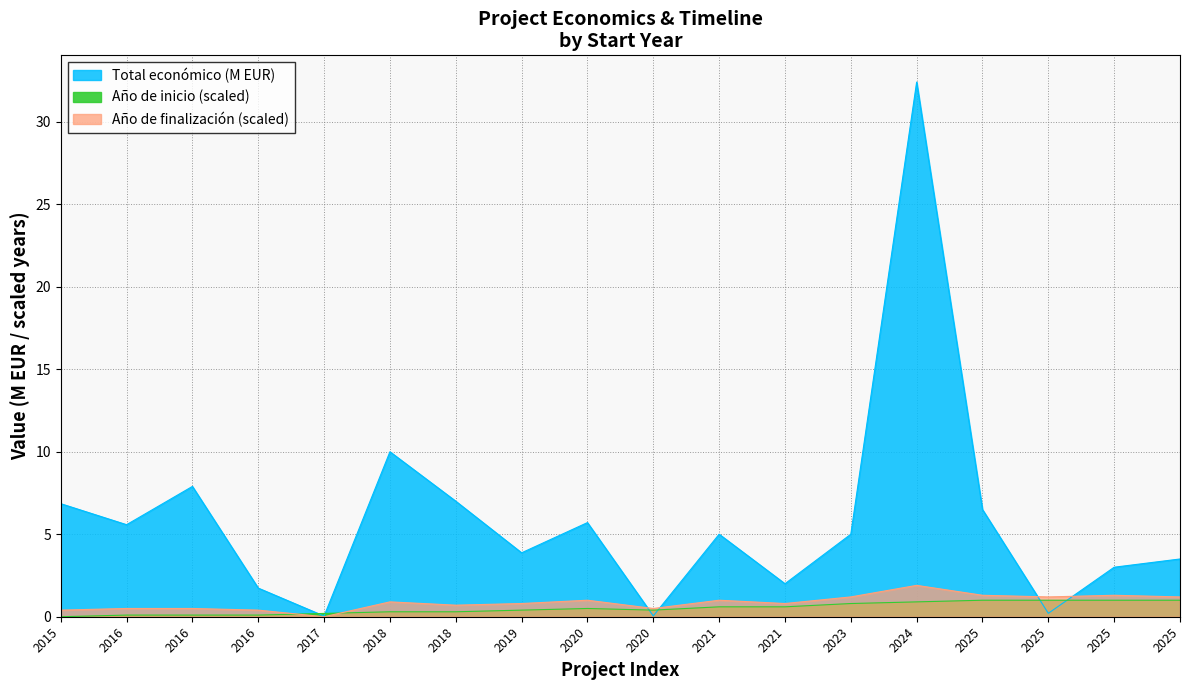

Reading right to left, what are all the values shown in this chart?

Total económico (EUR): 3.5	3.0	0.2	6.5	32.4	5.0	2.0	5.0	0.1	5.7	3.9	7.0	10.0	0.0	1.7	7.9	5.6	6.8
Año de inicio (ref): 1.0	1.0	1.0	1.0	0.9	0.8	0.6	0.6	0.4	0.5	0.4	0.3	0.3	0.2	0.1	0.1	0.1	0.0